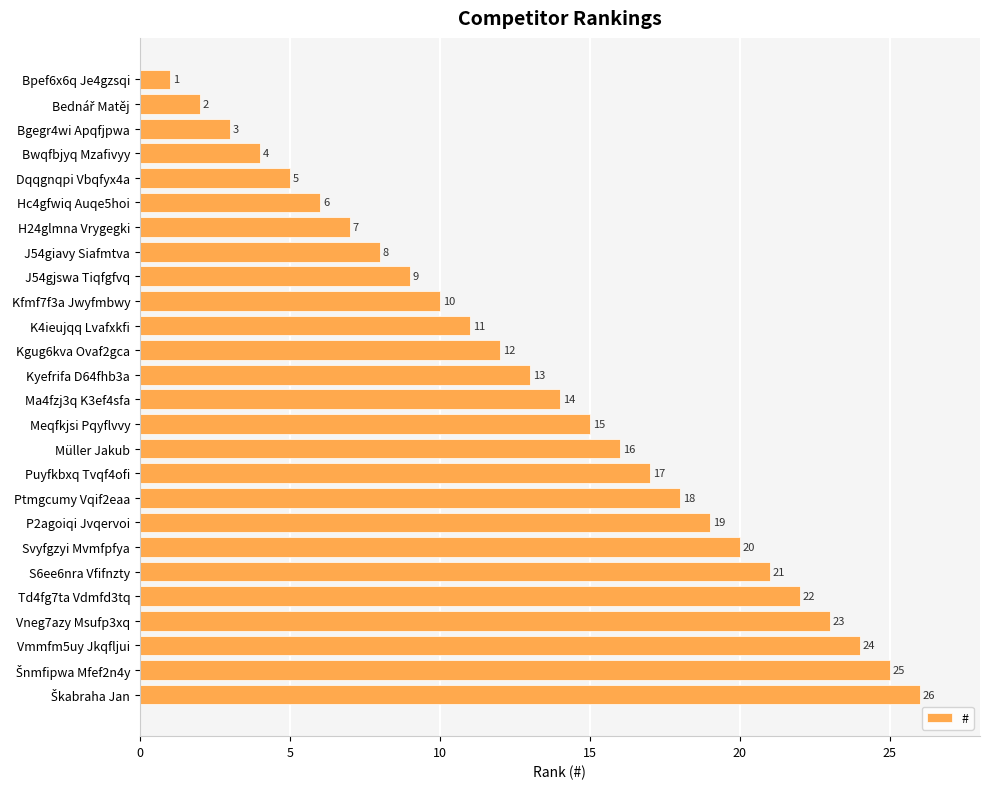

What is the difference between the maximum and minimum values?

25